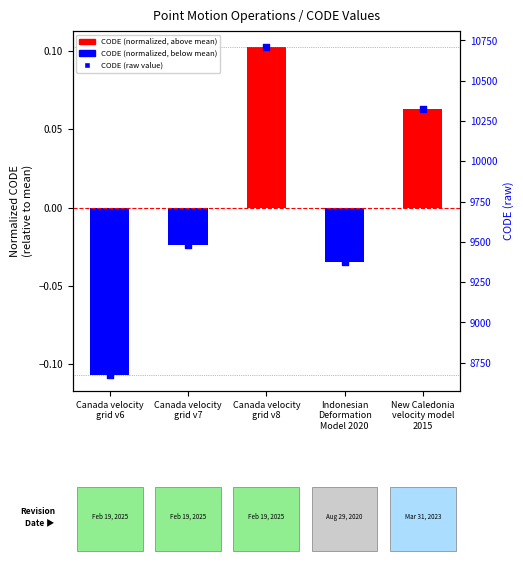

At which category is the sum across all series the highest?

Canada velocity
grid v8